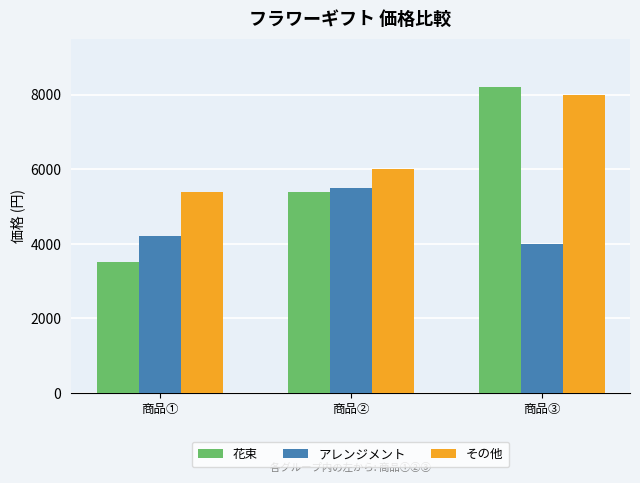

What position from the left is 商品③?

3